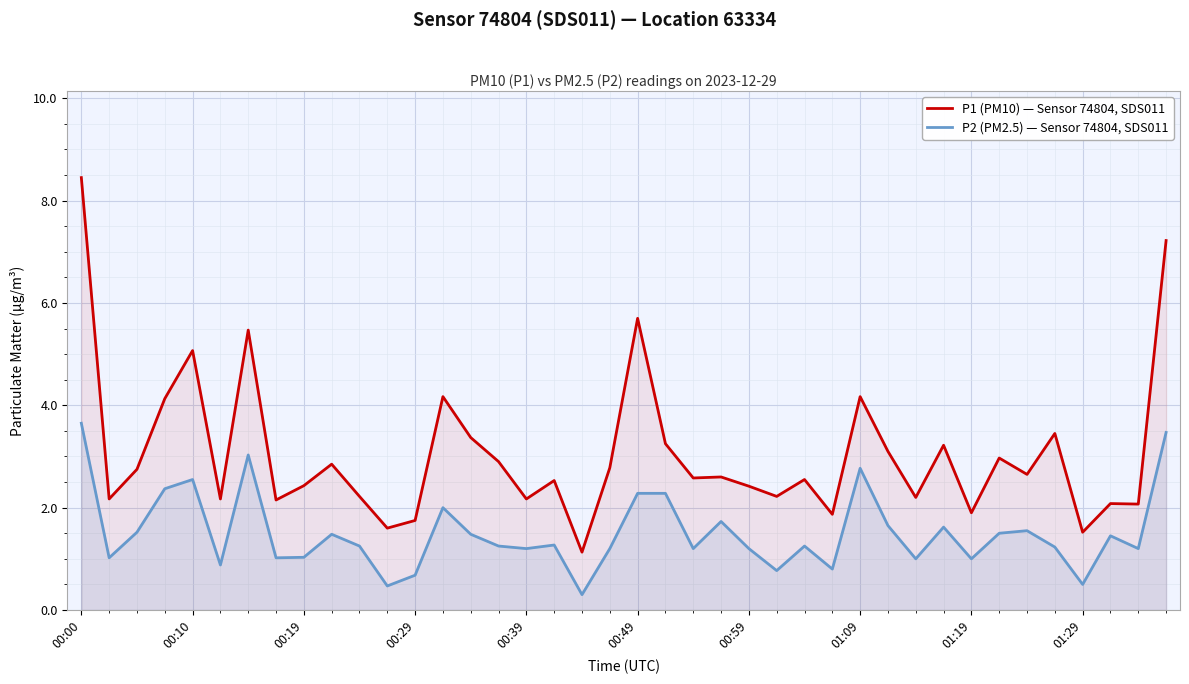

How many lines are shown in the chart?

2